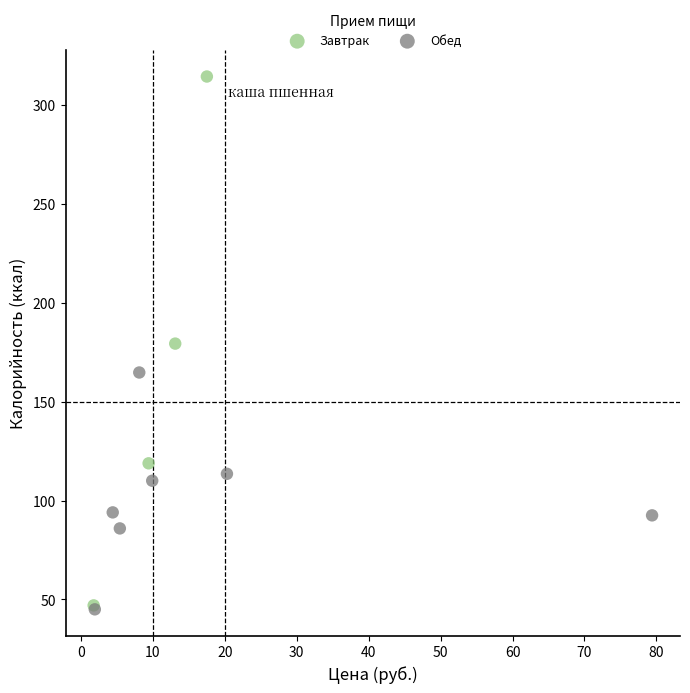

Which series contains the highest Y value?

Завтрак